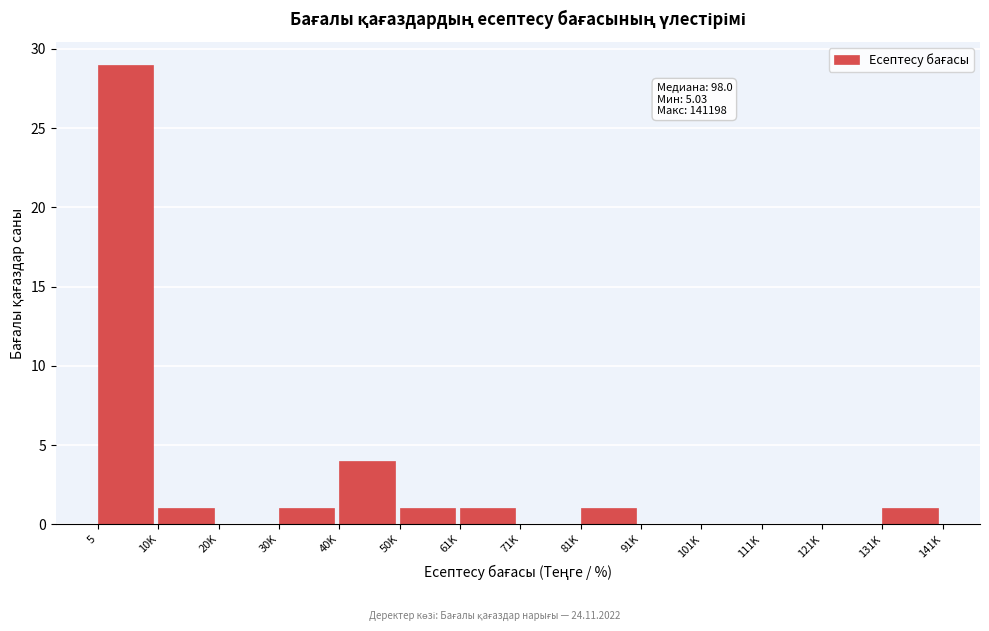

Reading left to right, what are all the values shown in this chart?

5=29	10K=1	20K=0	30K=1	40K=4	50K=1	61K=1	71K=0	81K=1	91K=0	101K=0	111K=0	121K=0	131K=1